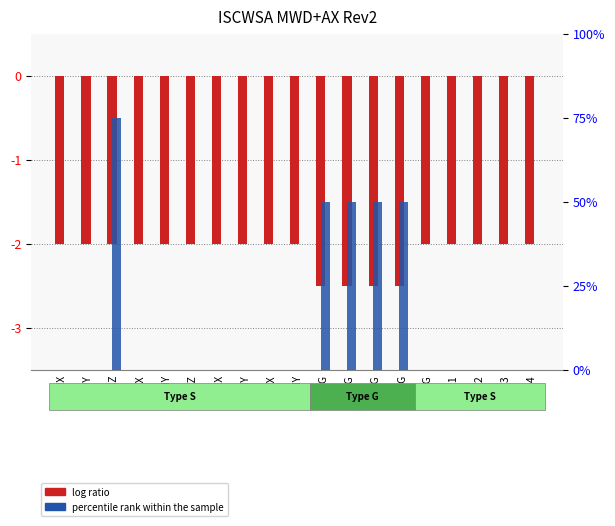

Between XYM4 and DECG, which is larger?

XYM4